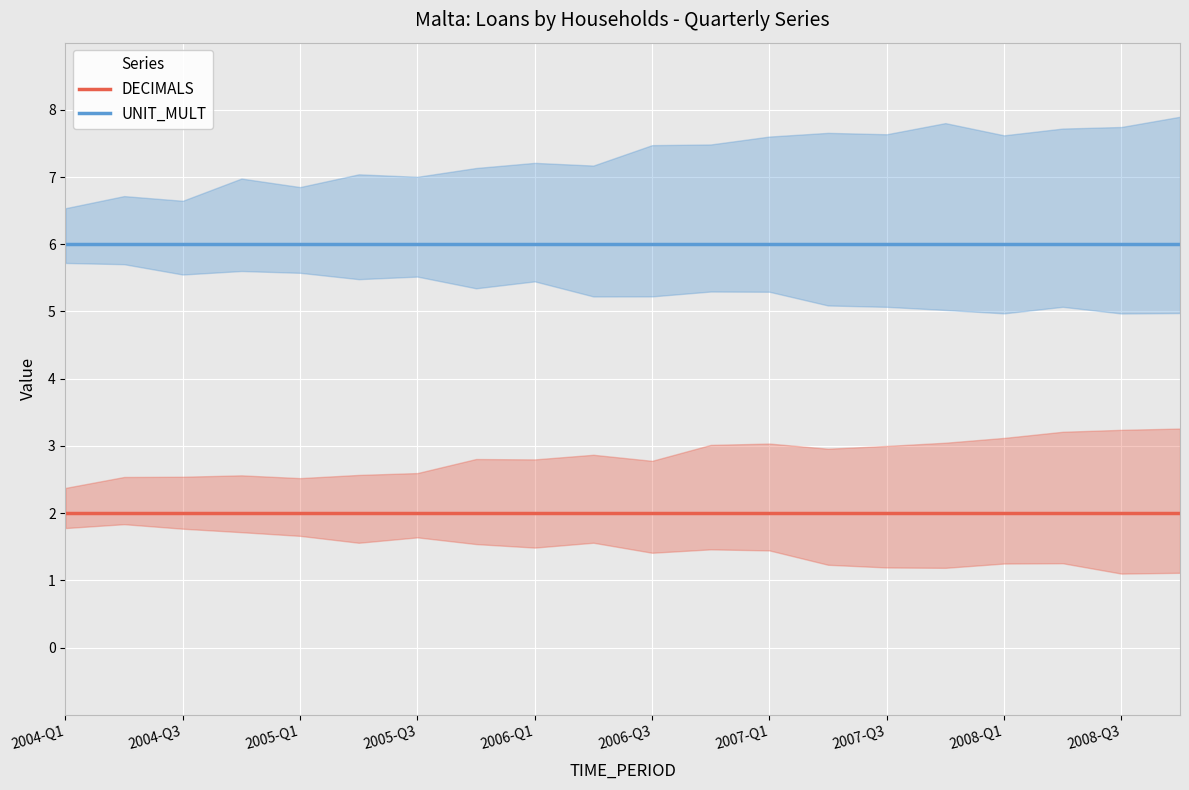

True or false: UNIT_MULT and DECIMALS cross at least once.

False